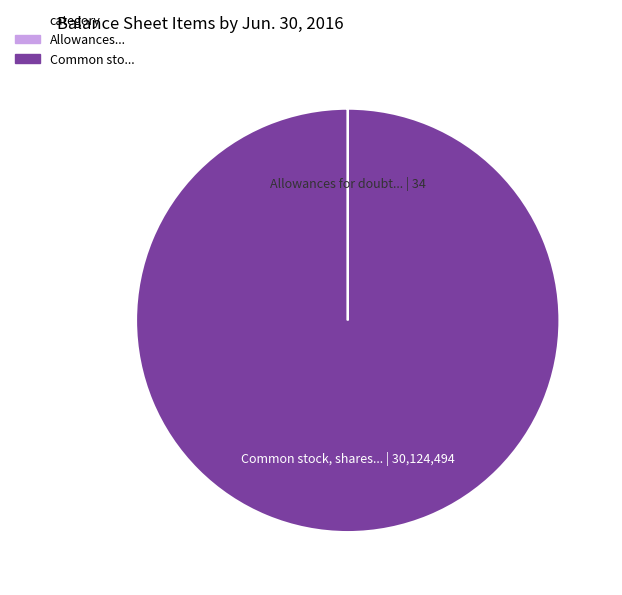

Is there any slice that represents more than half of the pie?

Yes